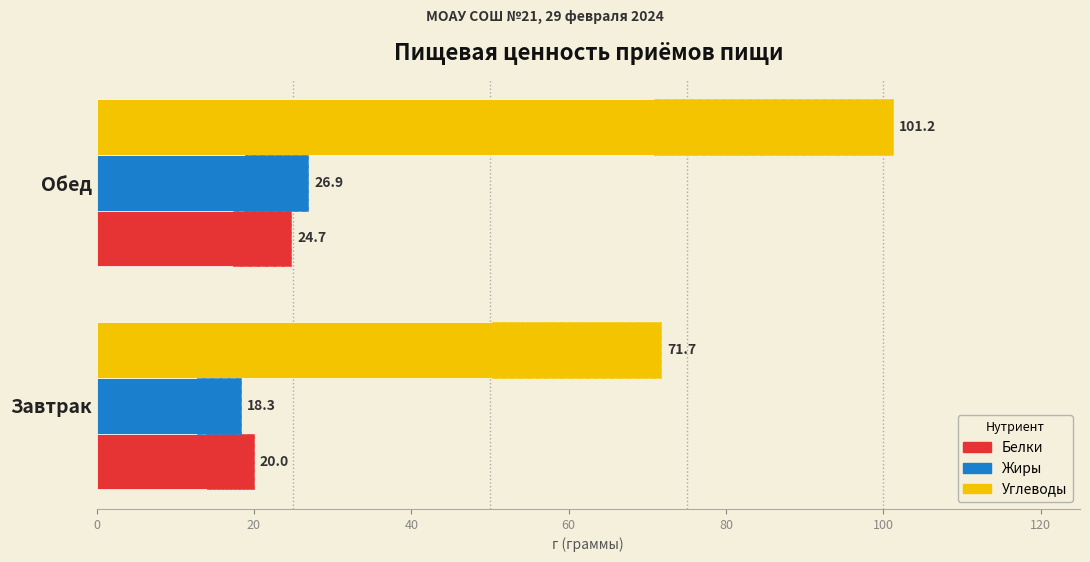

Count the number of data series in this chart.

3